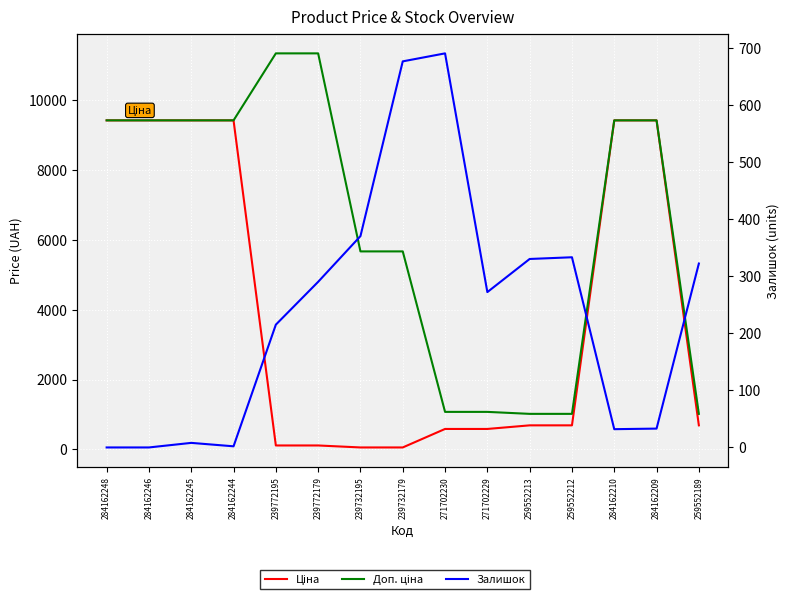

At which label does Залишок first exceed 272?

239772179